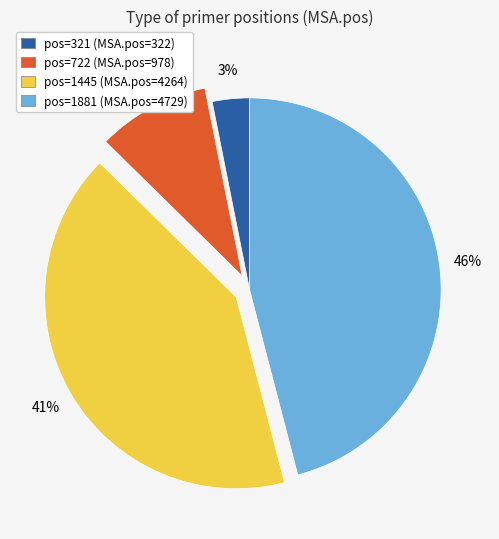

Is there a majority slice in this chart?

No